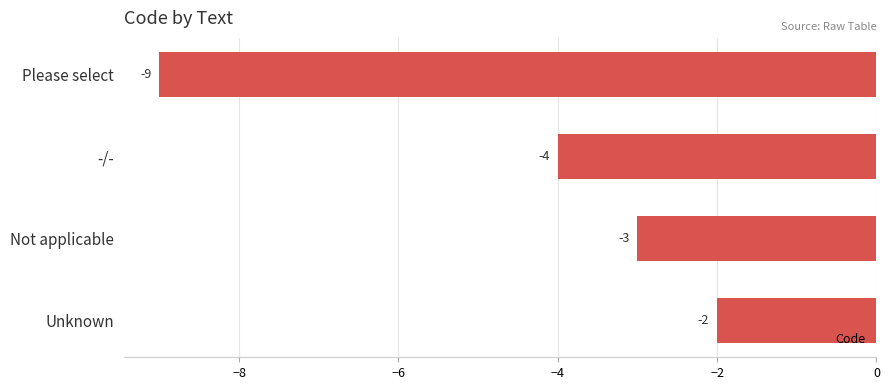

Between Not applicable and -/-, which is larger?

Not applicable